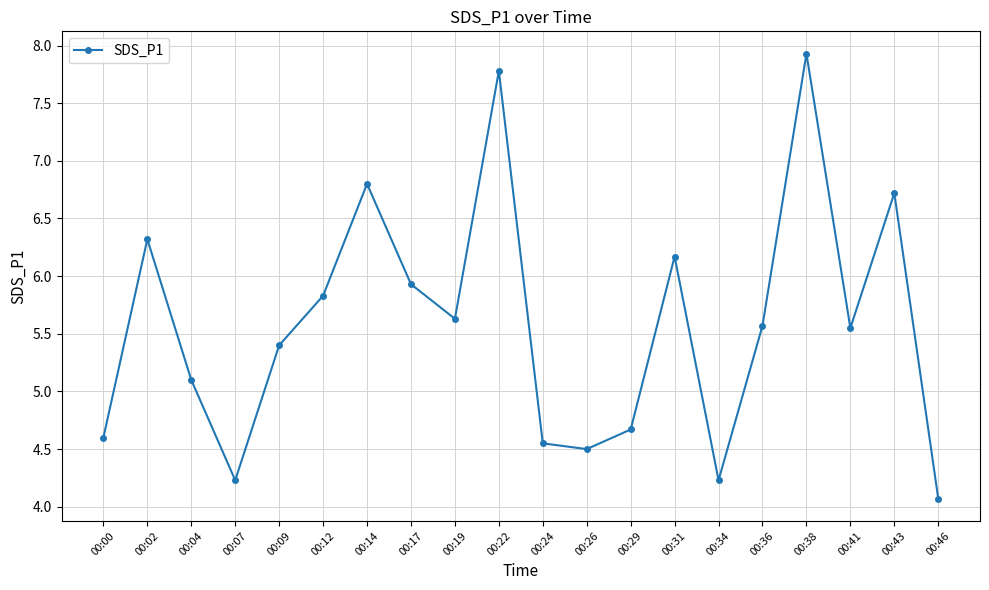

What value does the data have at 00:43?

6.7